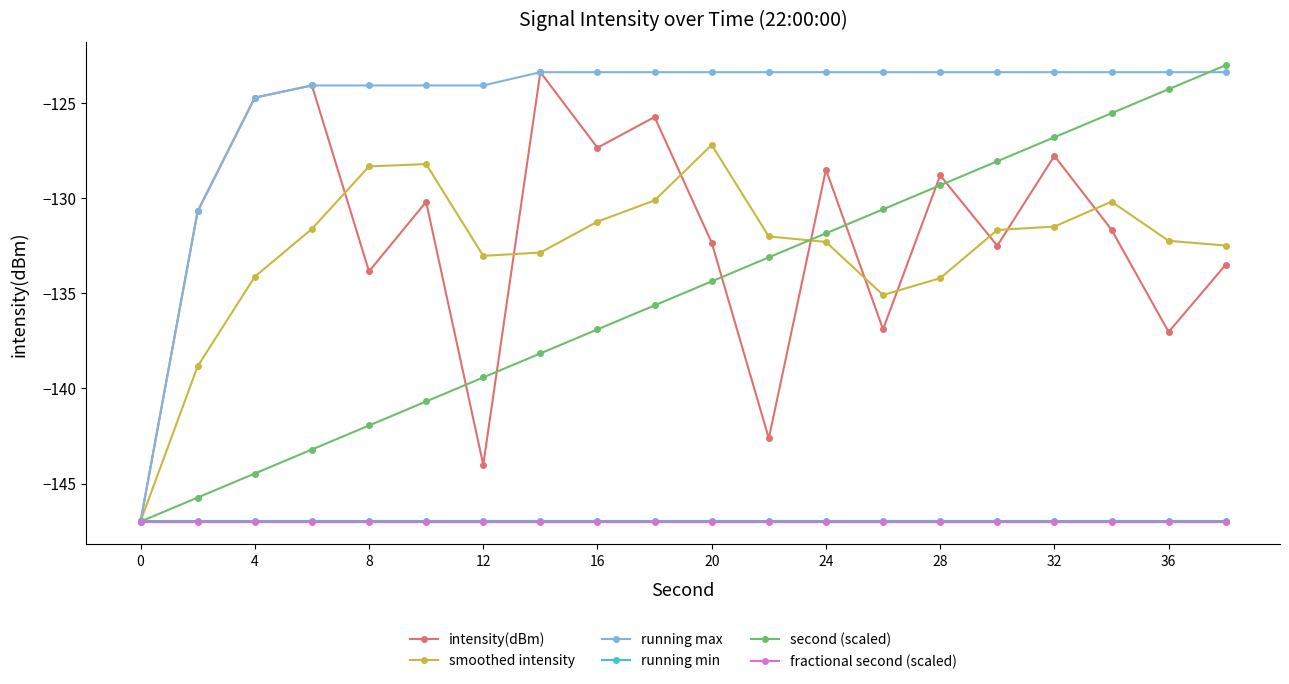

Which series has the widest spread of values?

second (scaled)